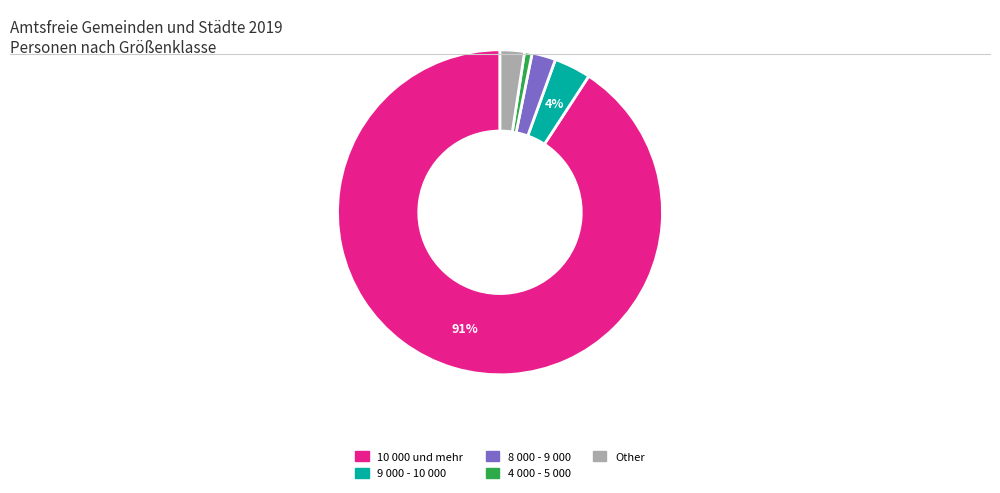

Is there any slice that represents more than half of the pie?

Yes